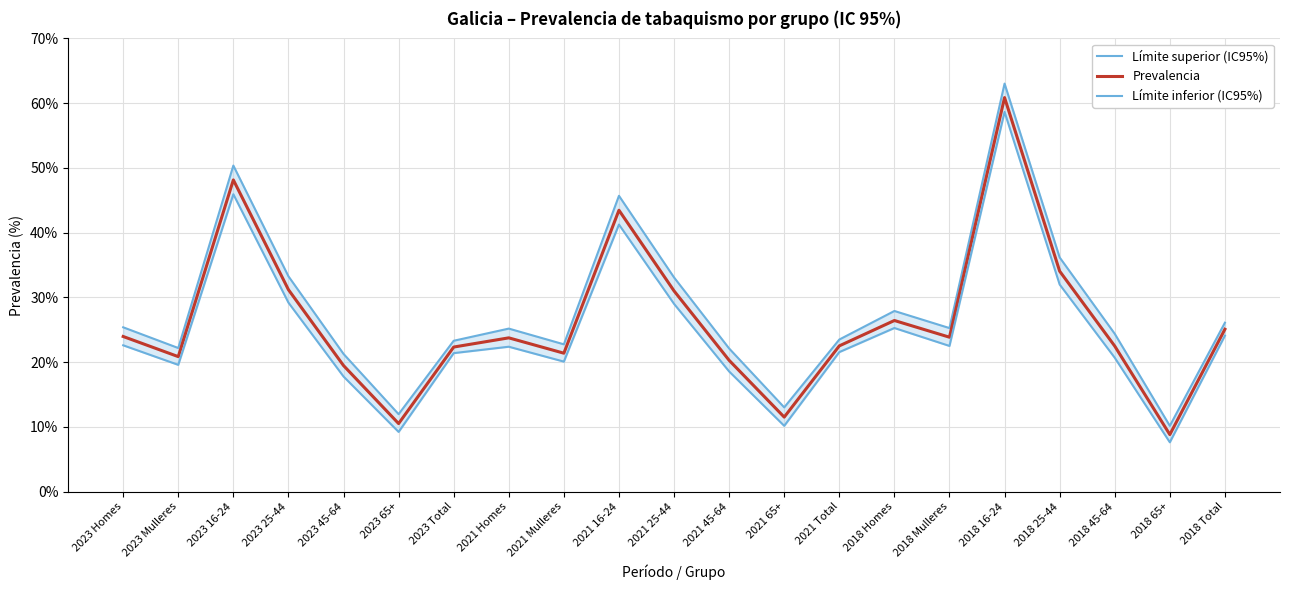

Which series has the largest range (max minus min)?

Límite superior (IC95%)